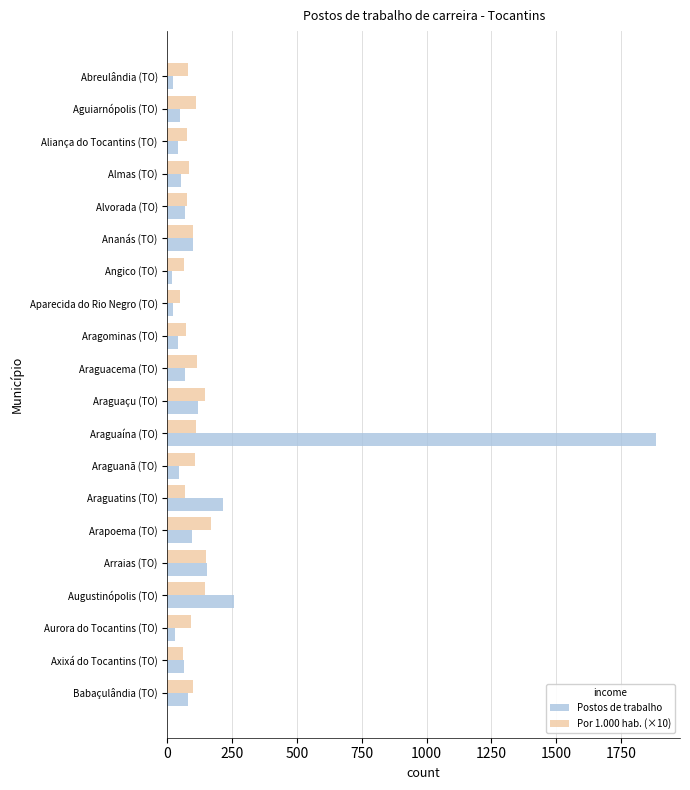

Which series has the widest spread of values?

Postos de trabalho